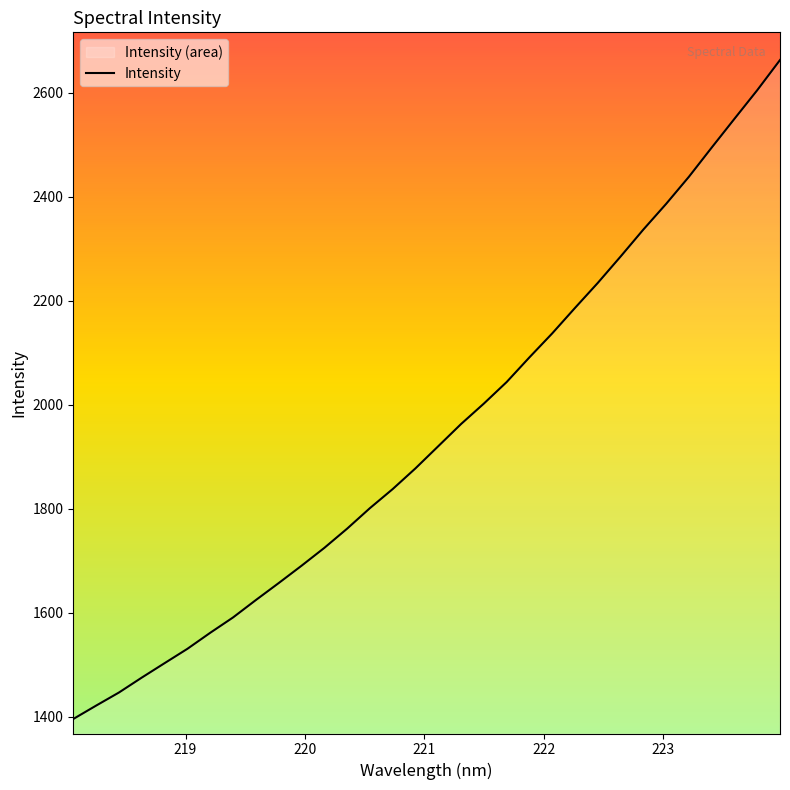

How many values are below 1920?

16